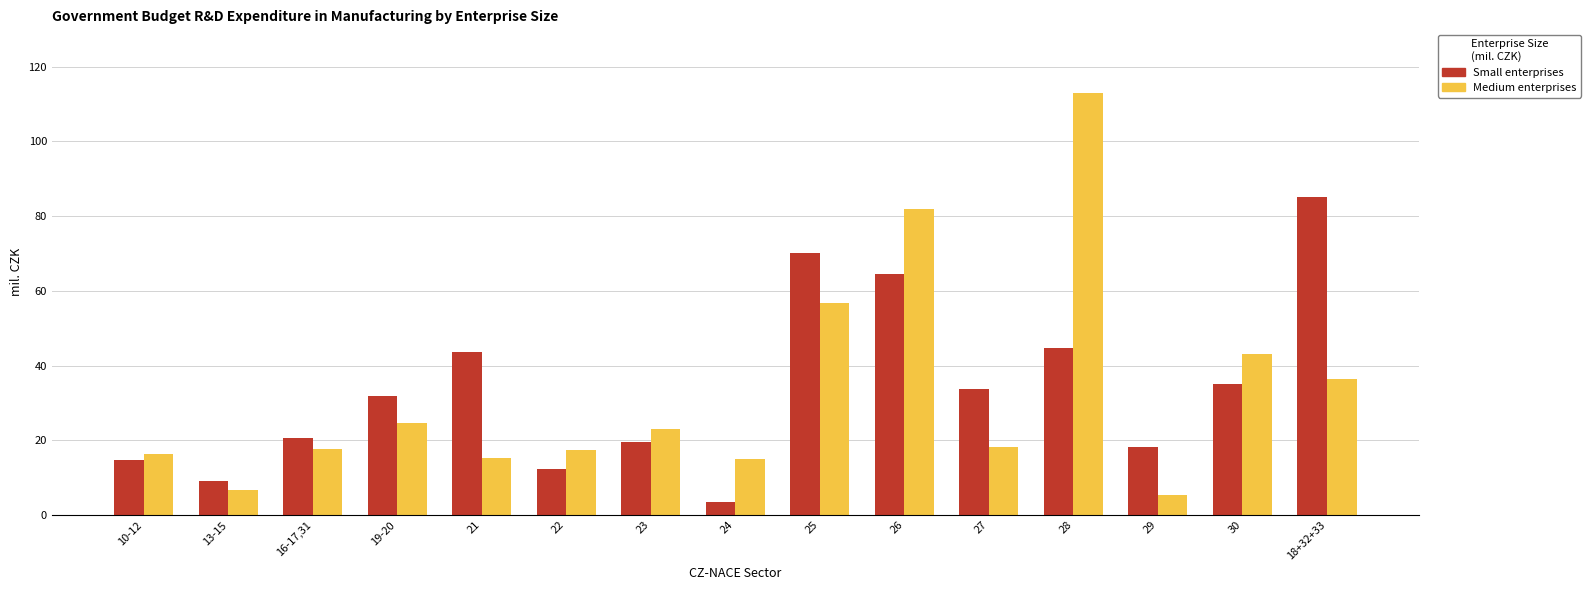

What is the total value across all series at 10-12?

31.0